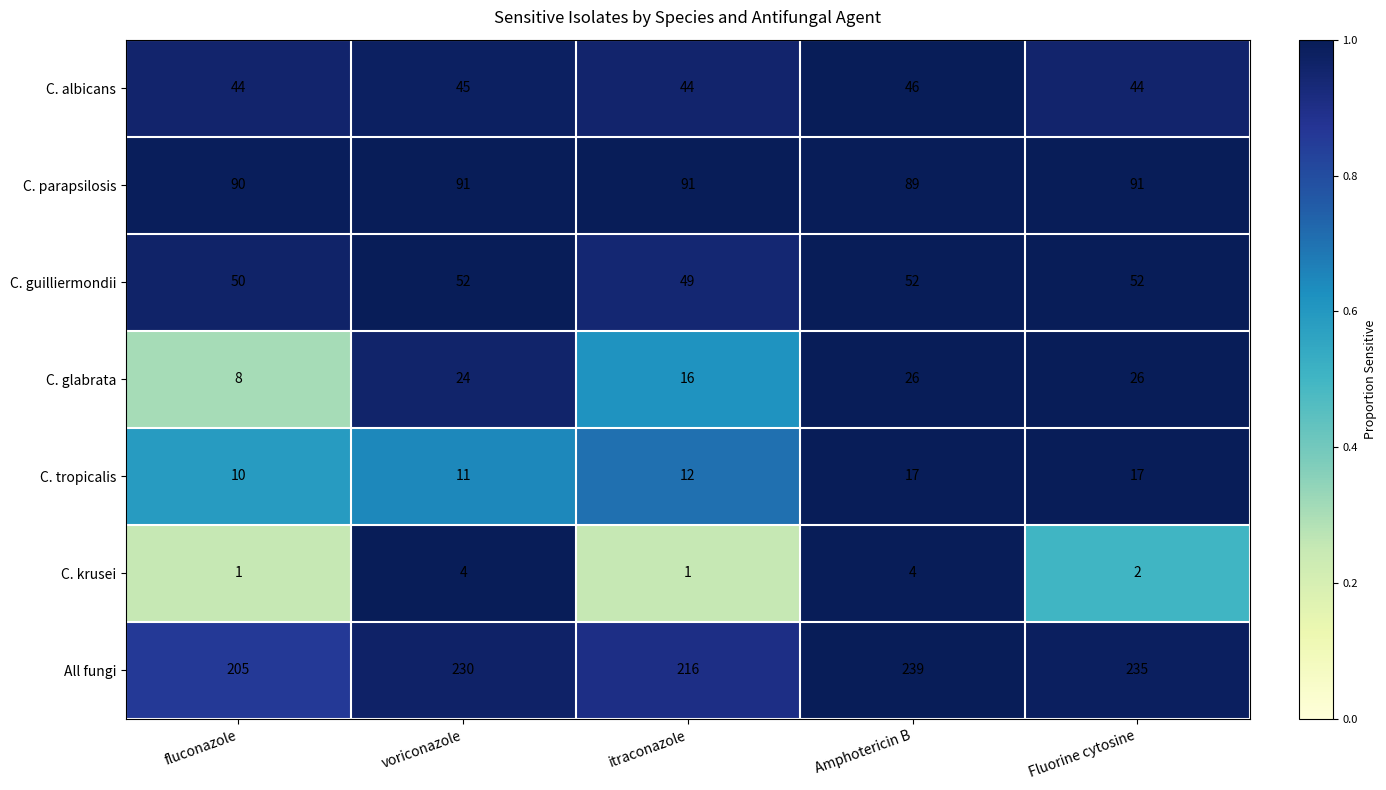

What is the lowest value of the C. glabrata series?

8